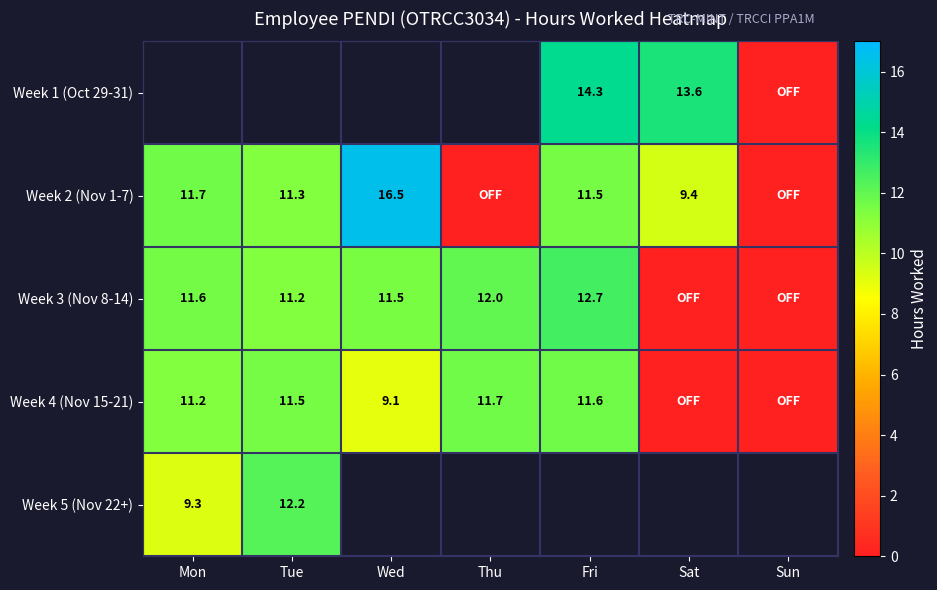

Is the value of Week 4 (Nov 15-21) at Tue greater than the value of Week 3 (Nov 8-14) at Fri?

No